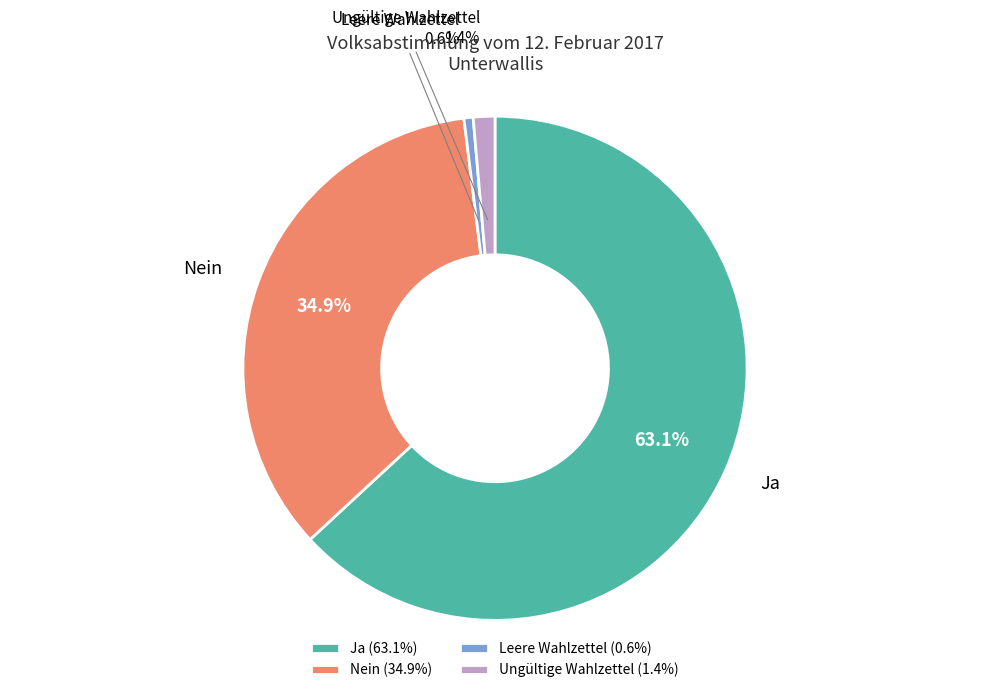

Which slice is the smallest?

Leere Wahlzettel